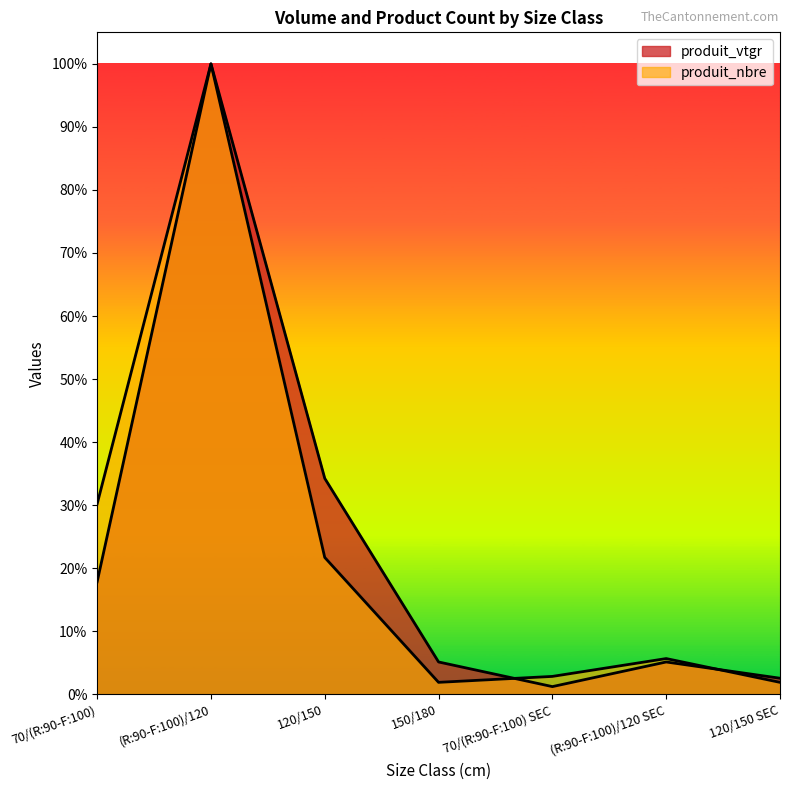

Between which two adjacent categories do produit_nbre and produit_vtgr first intersect?

150/180 and 70/(R:90-F:100) SEC